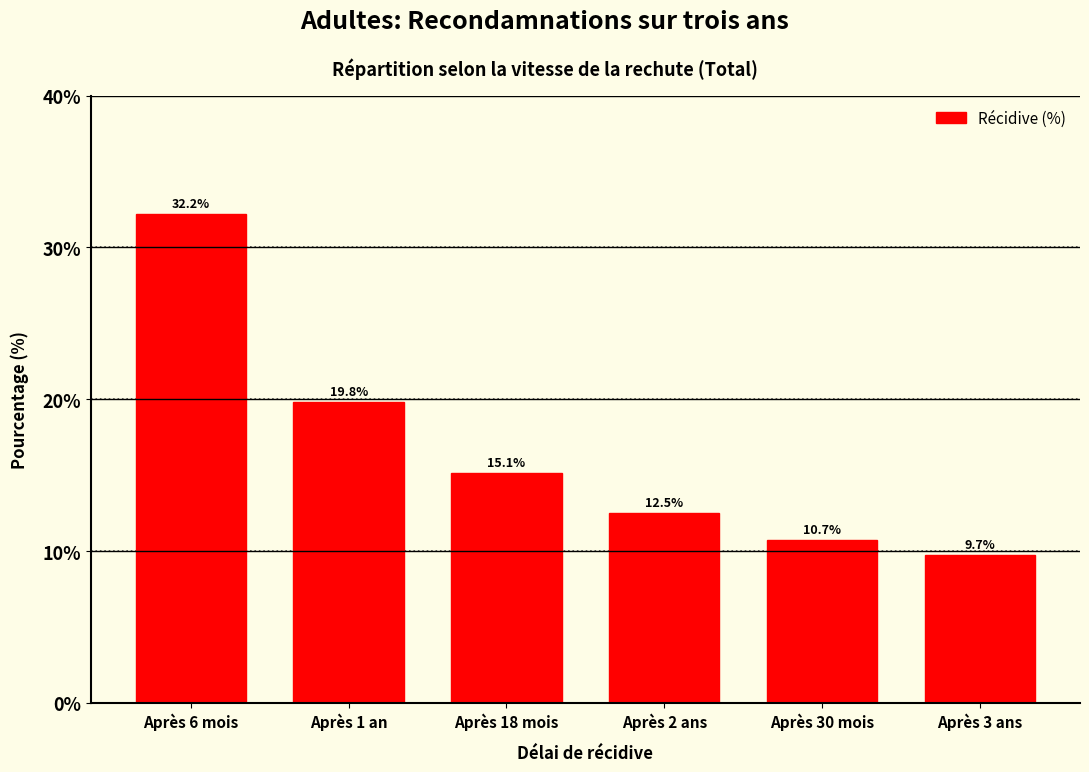

Reading left to right, transcribe all the data shown in this chart.

32.2	19.8	15.1	12.5	10.7	9.7